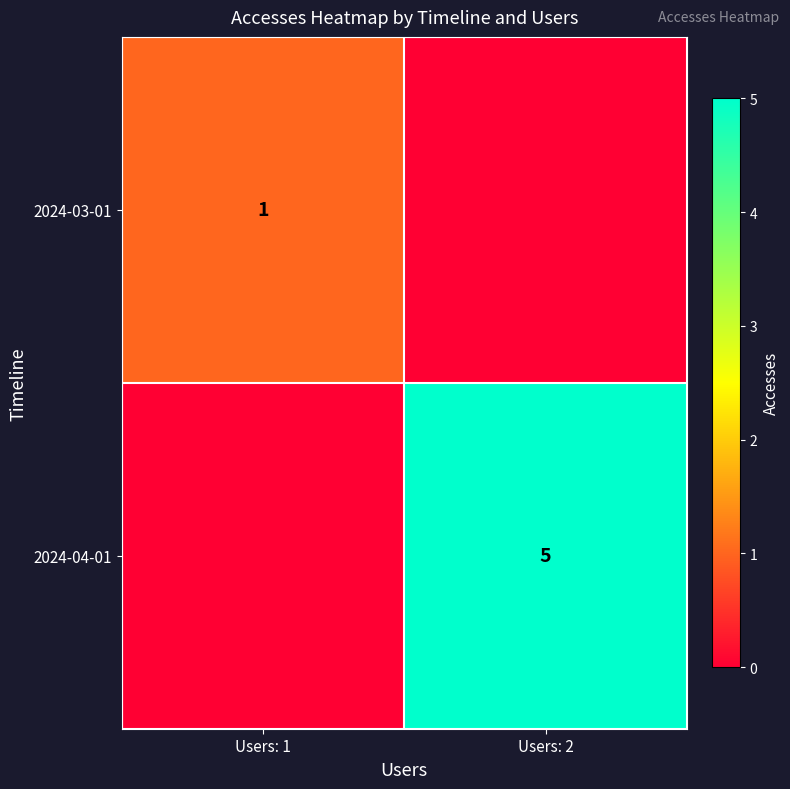

What is the total value across all series at Users: 2?

5